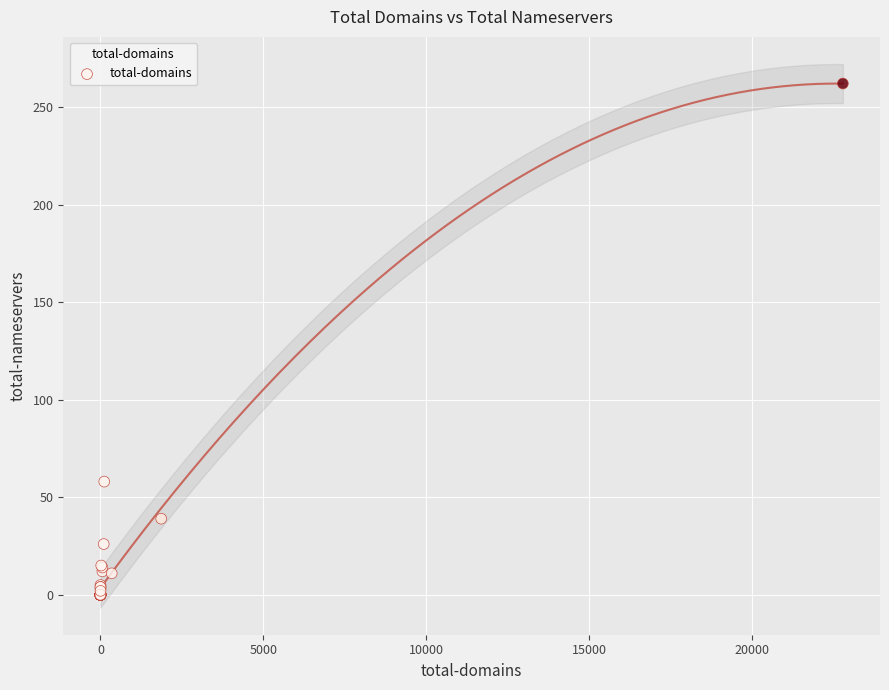

What Y value in the scatter plot is closest to 131?

58